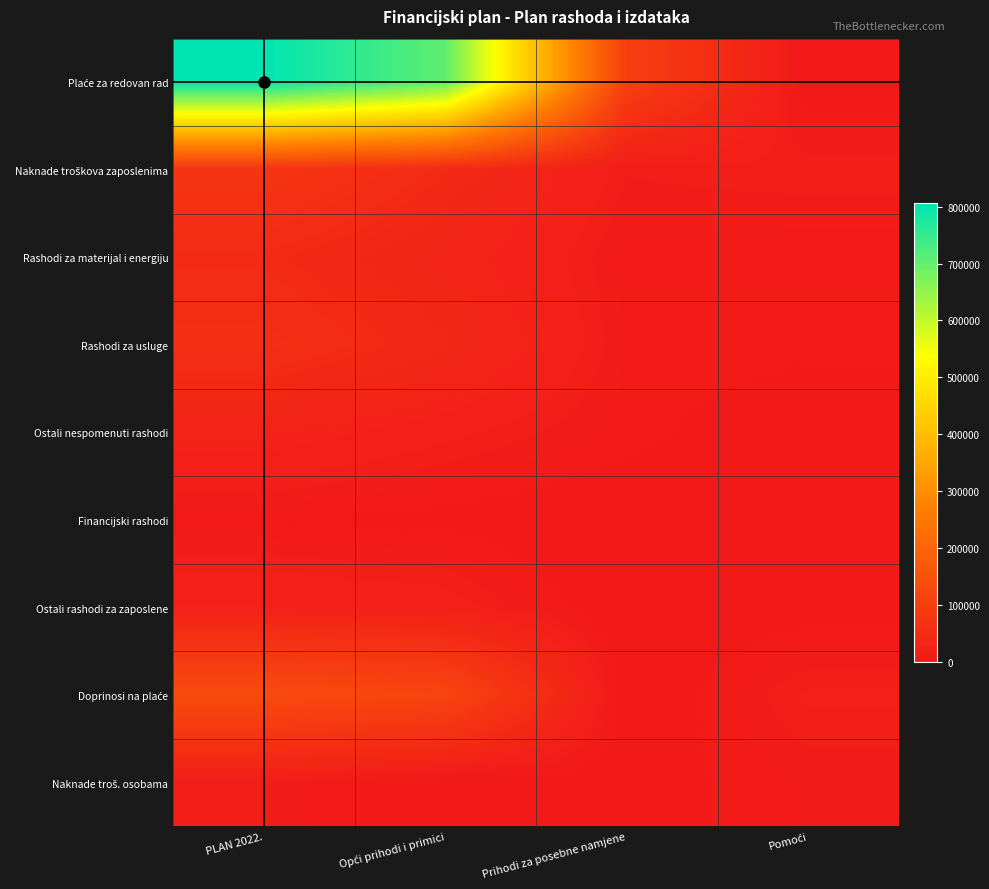

List the series in order of their peak value, lowest first.

Financijski rashodi, Naknade troš. osobama, Ostali rashodi za zaposlene, Ostali nespomenuti rashodi, Rashodi za materijal i energiju, Rashodi za usluge, Naknade troškova zaposlenima, Doprinosi na plaće, Plaće za redovan rad